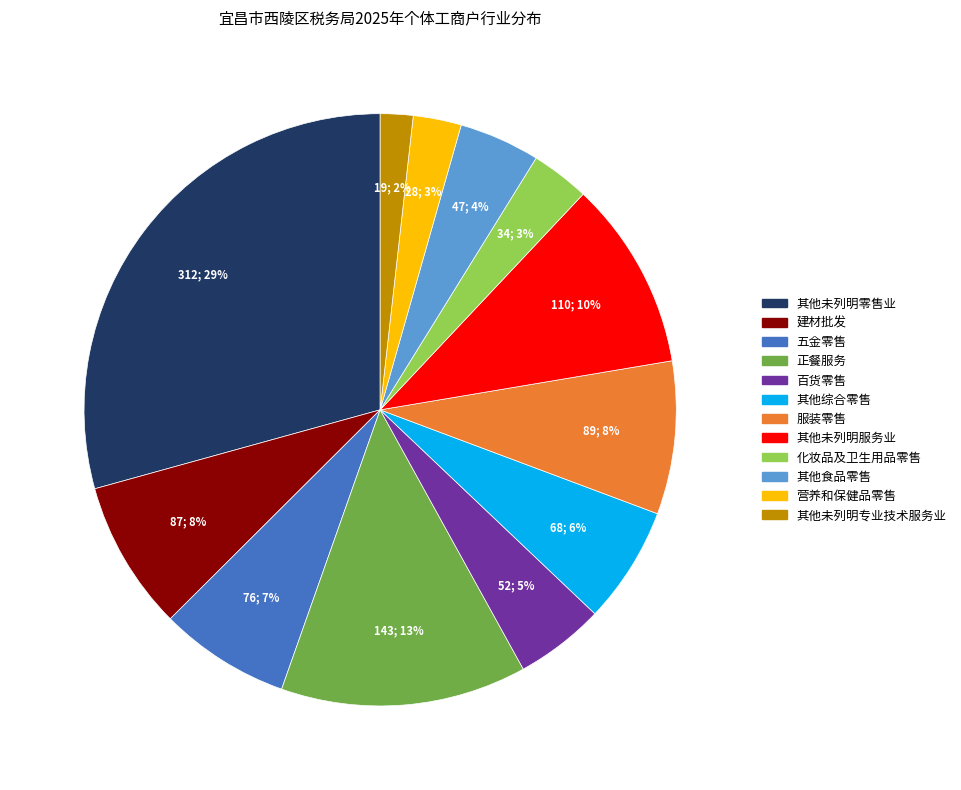

Which slice is the largest?

其他未列明零售业